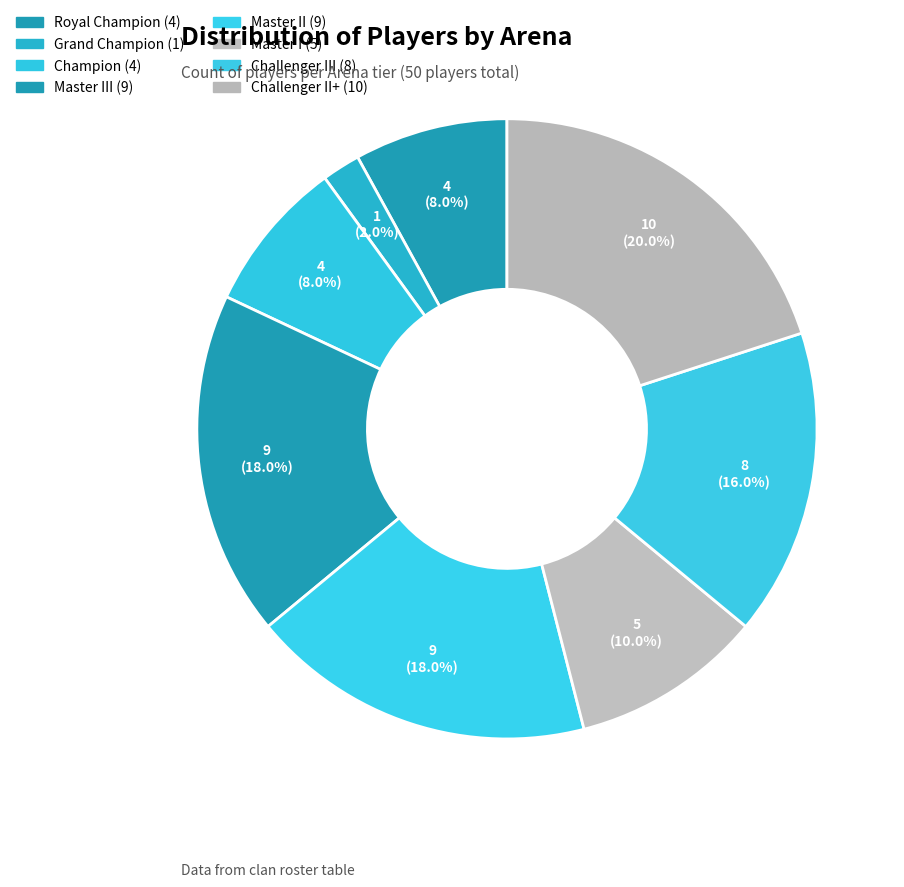

Count the number of slices in the pie.

8